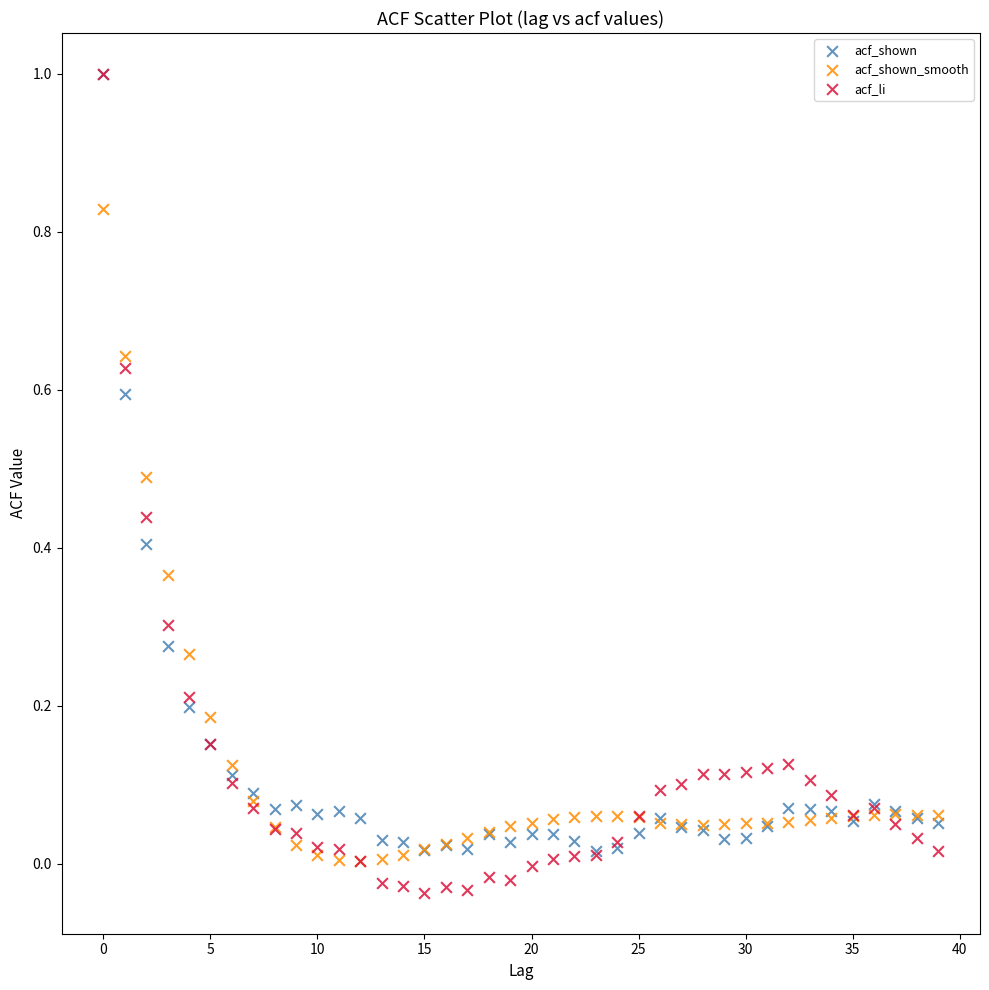

Which series contains the lowest Y value?

acf_li